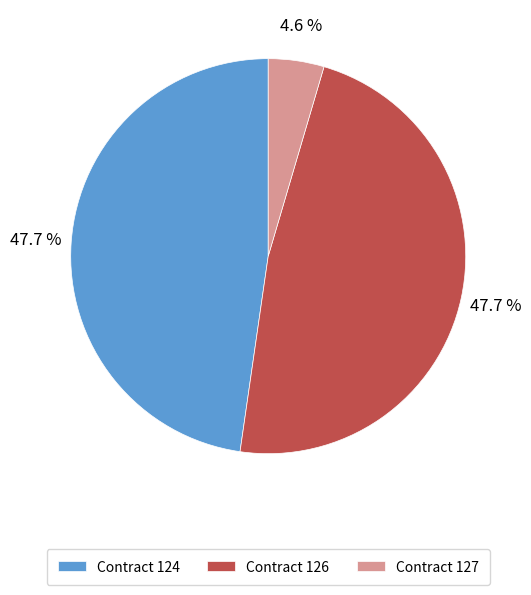

Is there any slice that represents more than half of the pie?

No